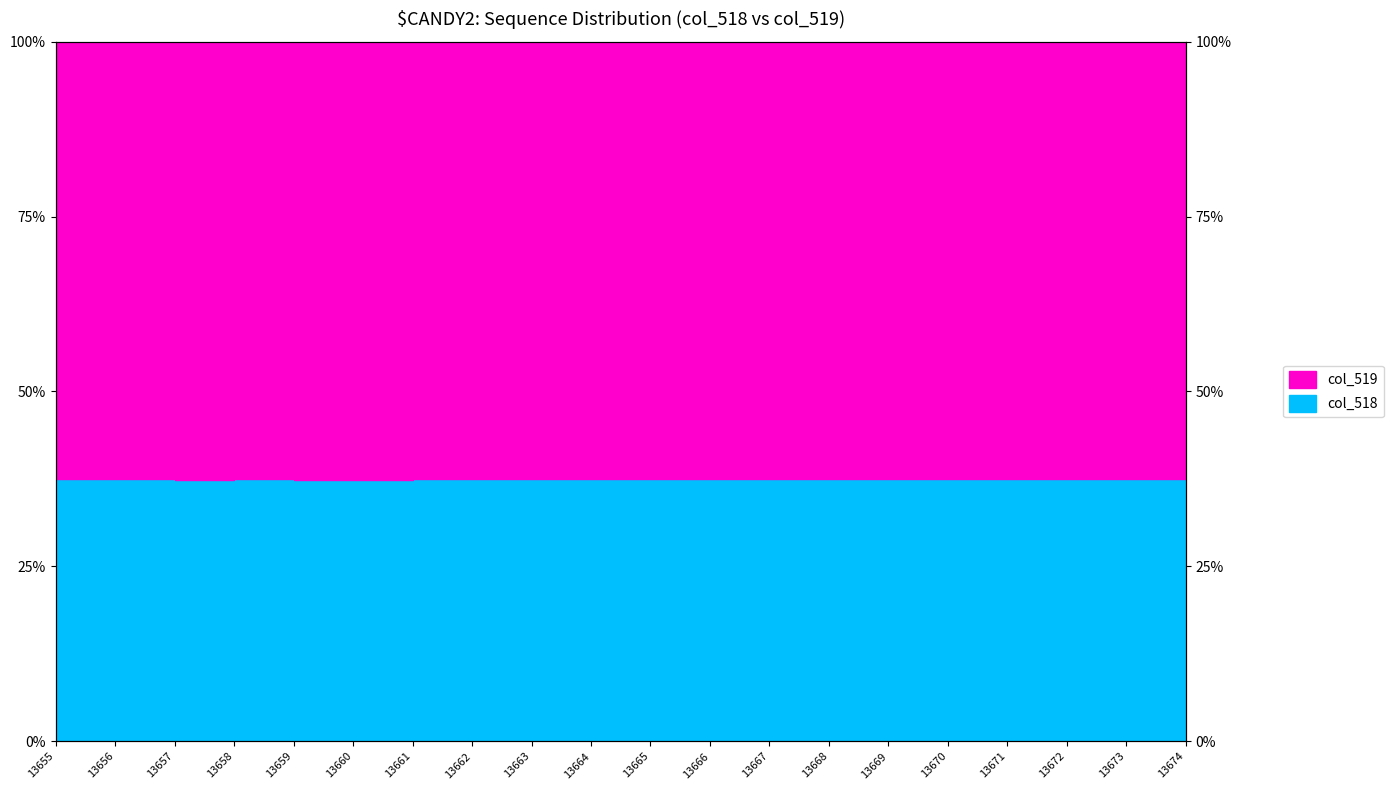

Rank the categories by value from highest to lowest.

13667, 13668, 13661, 13665, 13674, 13673, 13672, 13658, 13663, 13666, 13671, 13664, 13655, 13670, 13669, 13656, 13662, 13660, 13659, 13657